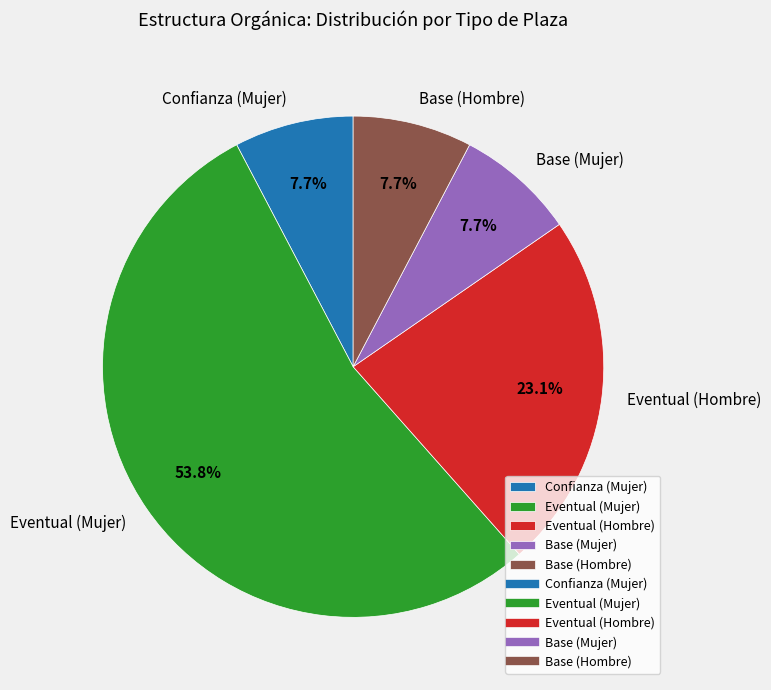

How many slices are in this pie chart?

5